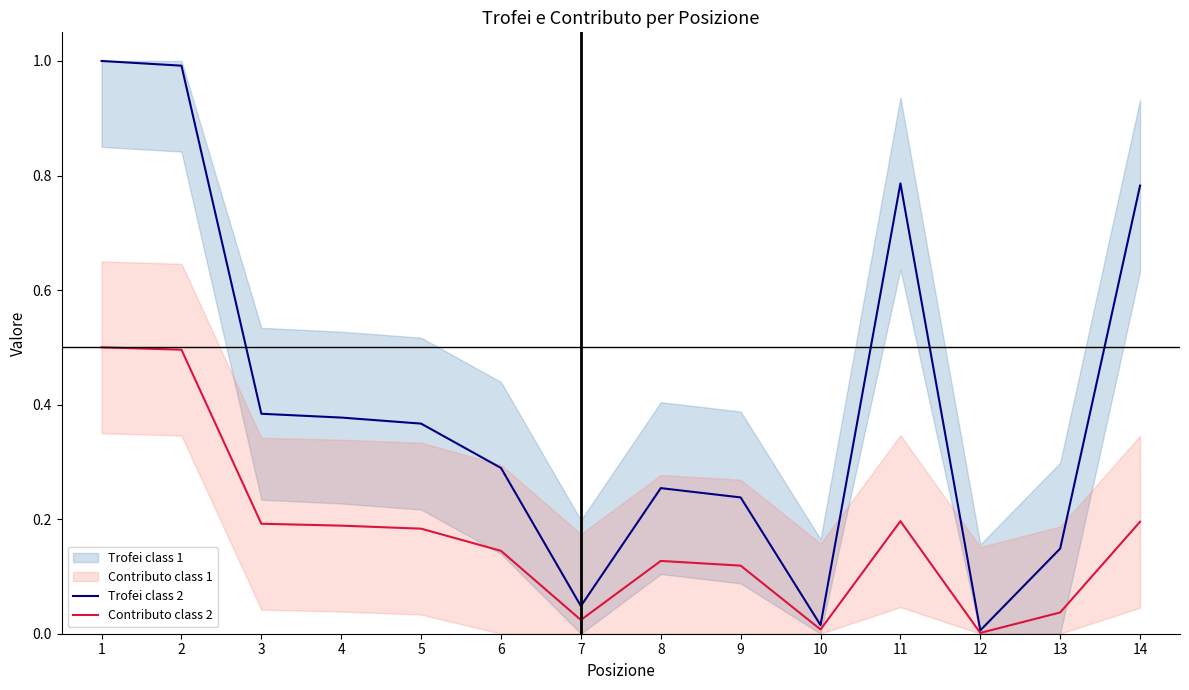

Does the chart have visible grid lines?

No